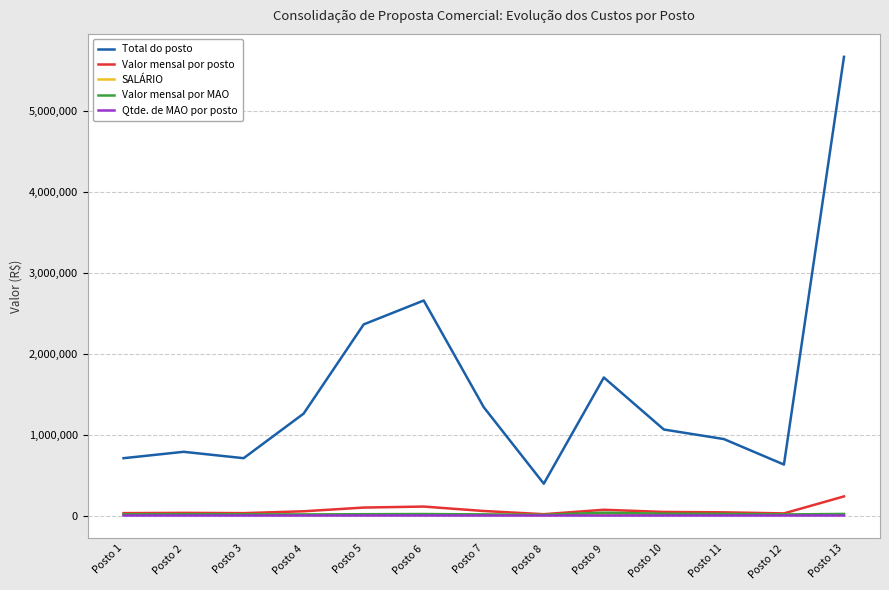

How many lines are shown in the chart?

5